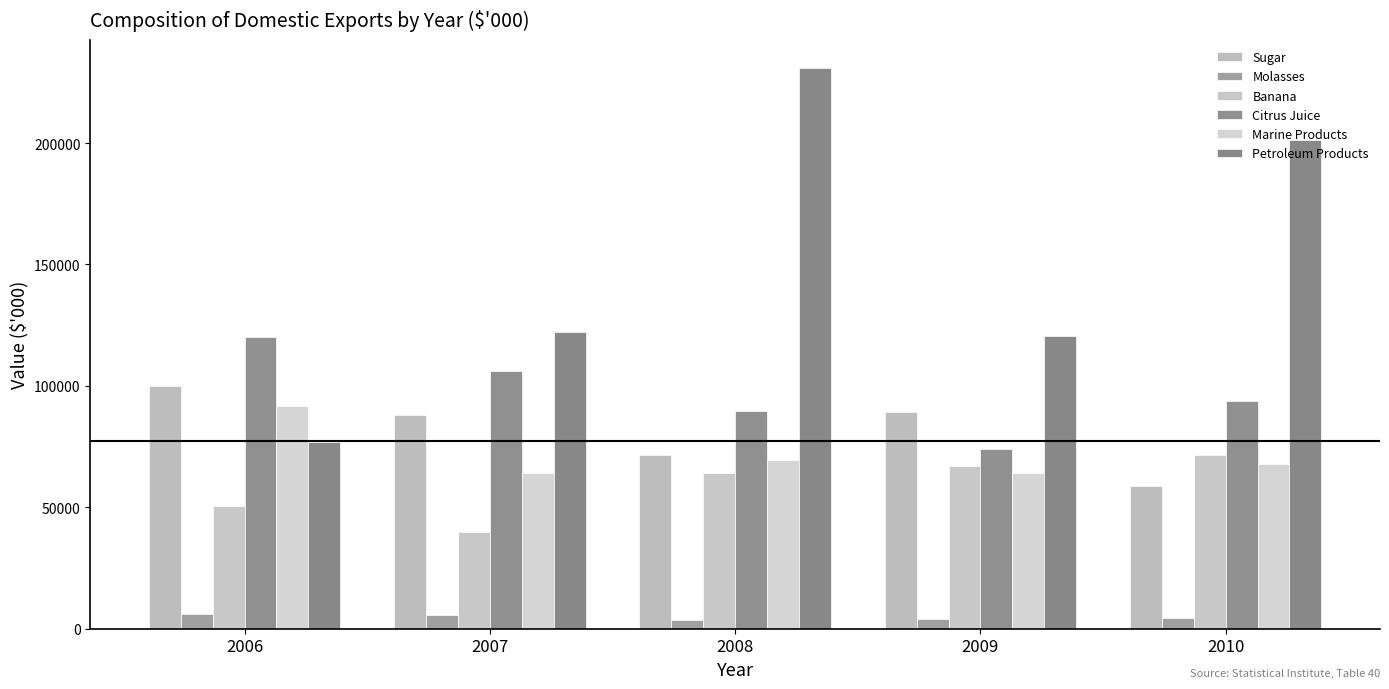

At which label does Citrus Juice reach its peak?

2006